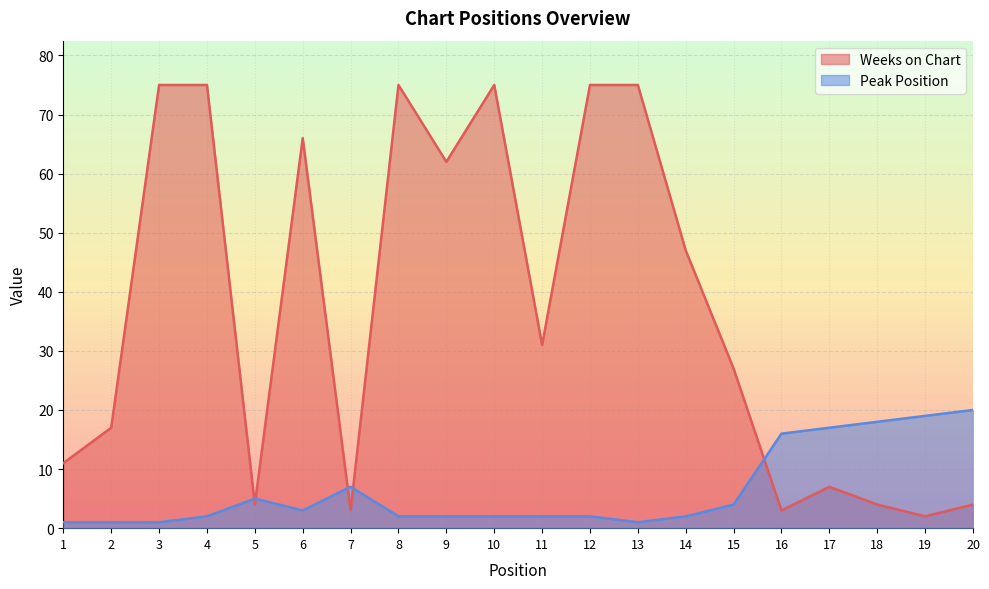

List the labels in order of Weeks on Chart value, largest first.

3, 4, 8, 10, 12, 13, 6, 9, 14, 11, 15, 2, 1, 17, 5, 18, 20, 7, 16, 19